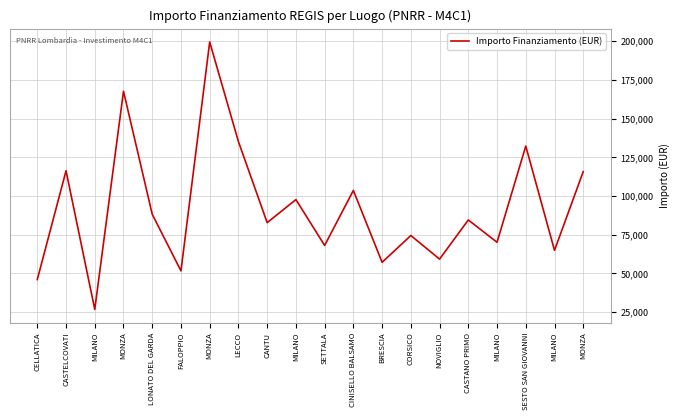

How many lines are shown in the chart?

1